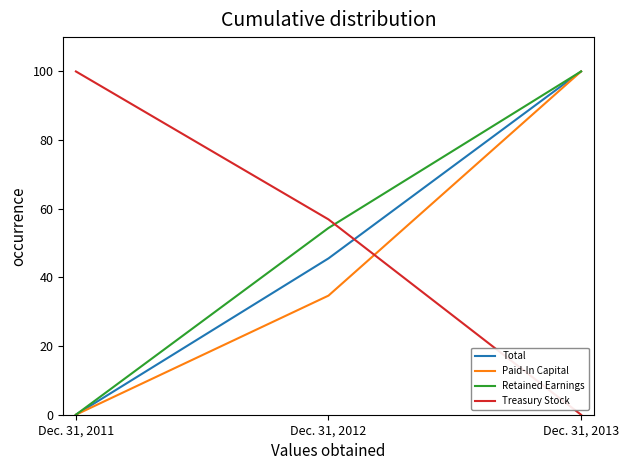

How many values in the Treasury Stock series exceed 56?

2